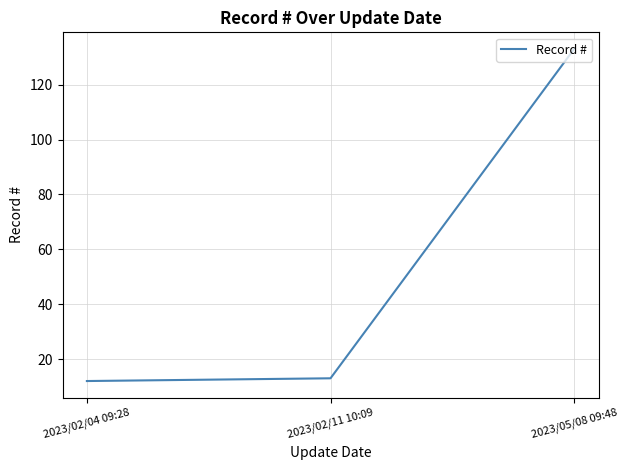

At which category does the chart reach its peak across all series?

2023/05/08 09:48